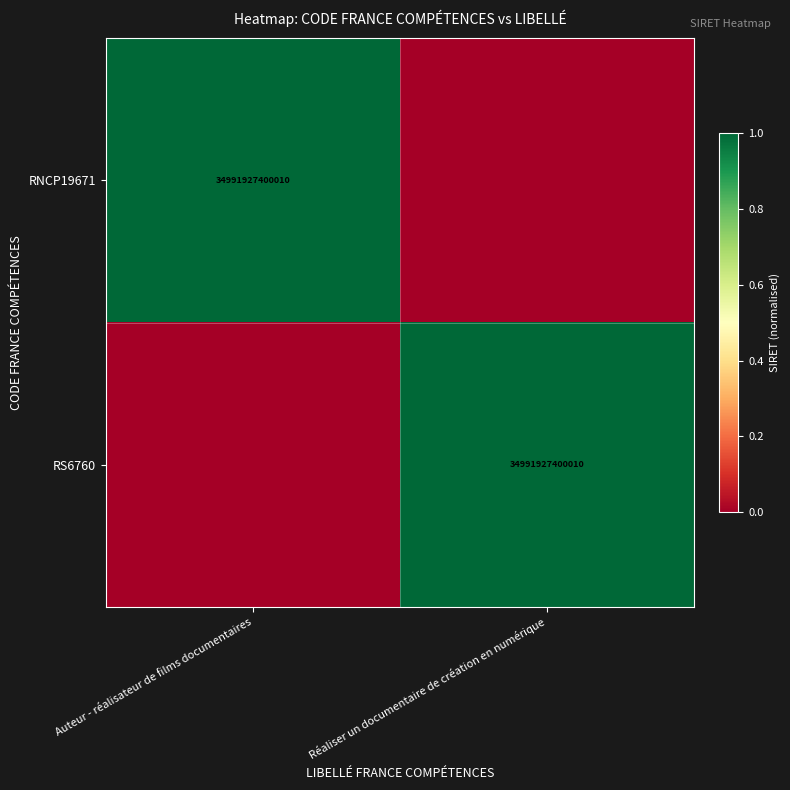

Is it true that RNCP19671 equals 20353187516933 at Auteur - réalisateur de films documentaires?

False